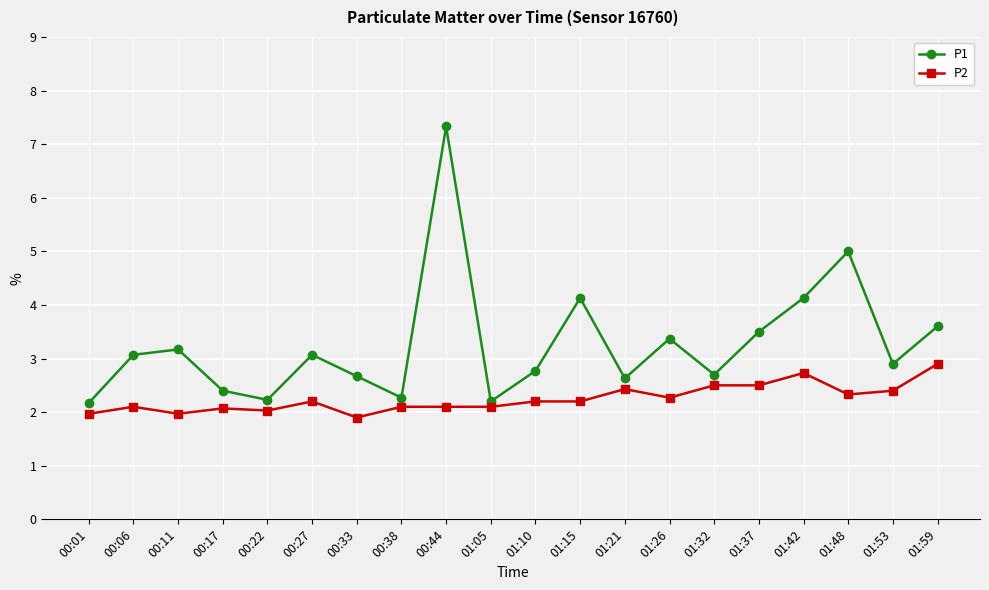

What is the value of the P2 point at the 10th from the left?

2.1